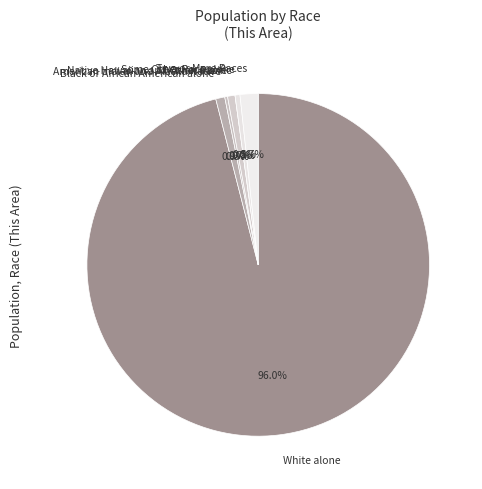

True or false: Native Hawaiian and Other Pacific accounts for 0% of the total.

True